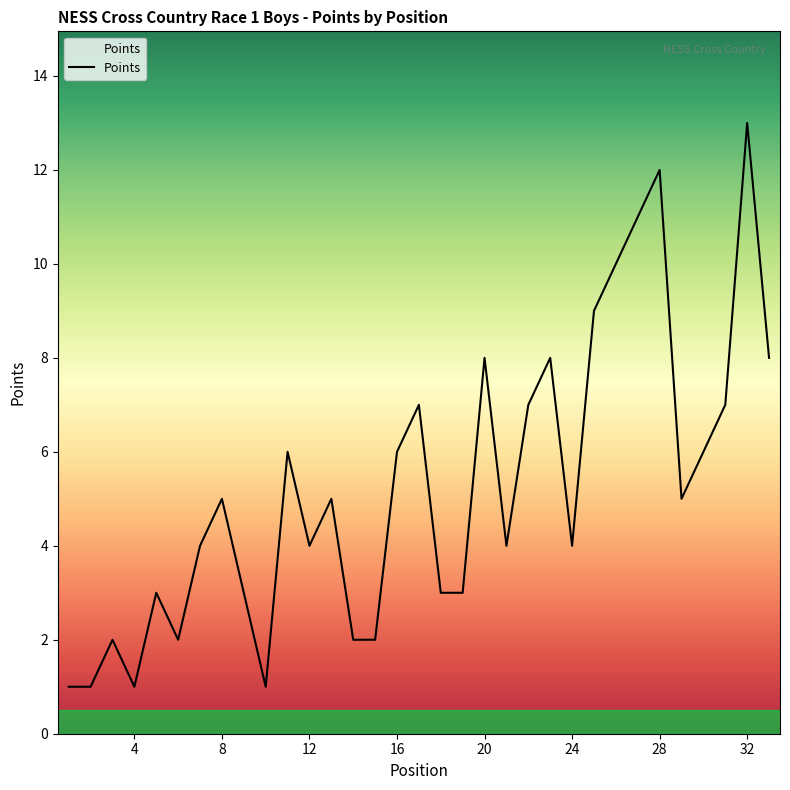

What is the maximum value shown in the chart?

13